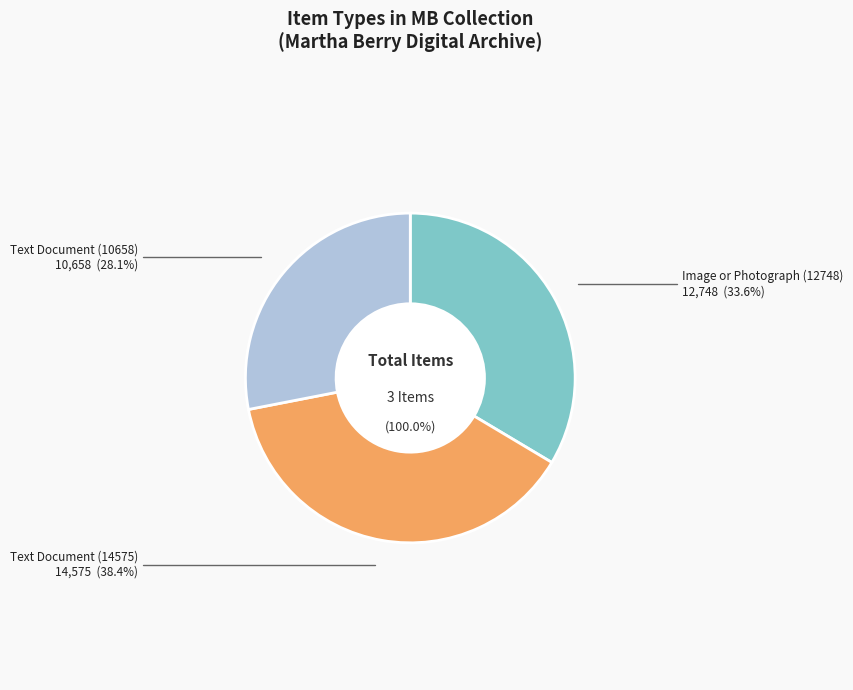

To the nearest percent, what percentage of the pie is Text Document (14575)?

38%